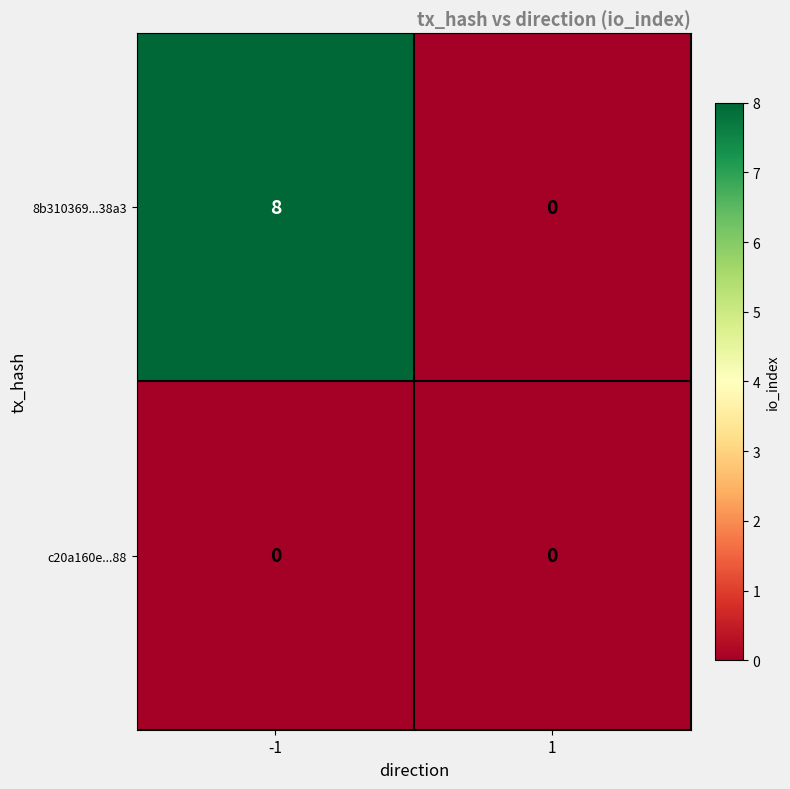

What is the maximum value shown in the chart?

8